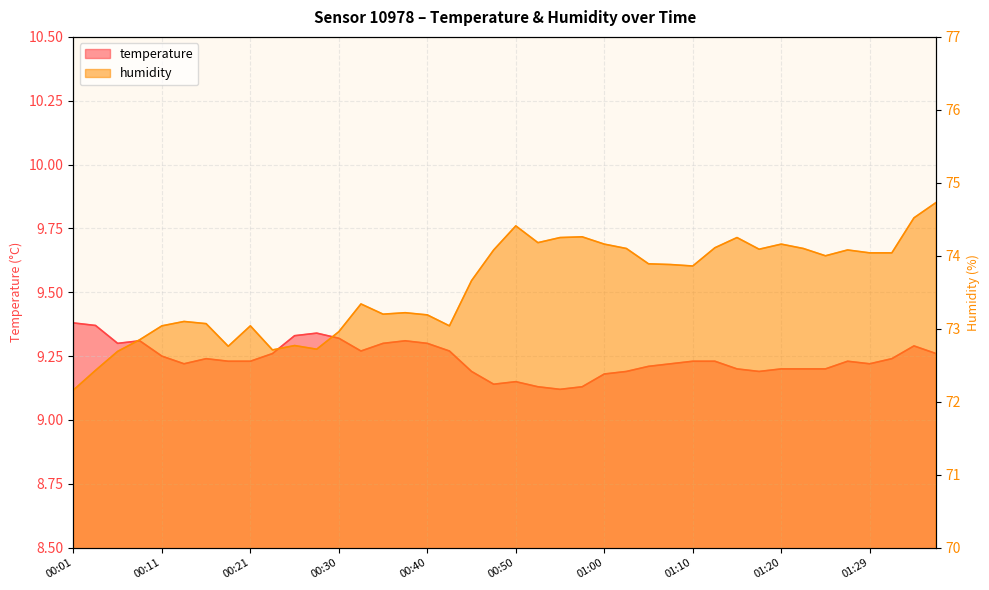

Reading right to left, transcribe all the data shown in this chart.

temperature: 9.3	9.3	9.2	9.2	9.2	9.2	9.2	9.2	9.2	9.2	9.2	9.2	9.2	9.2	9.2	9.2	9.1	9.1	9.1	9.2	9.1	9.2	9.3	9.3	9.3	9.3	9.3	9.3	9.3	9.3	9.3	9.2	9.2	9.2	9.2	9.2	9.3	9.3	9.4	9.4
humidity: 74.7	74.5	74.0	74.0	74.1	74.0	74.1	74.2	74.1	74.2	74.1	73.9	73.9	73.9	74.1	74.2	74.3	74.2	74.2	74.4	74.1	73.7	73.0	73.2	73.2	73.2	73.3	73.0	72.7	72.8	72.7	73.0	72.8	73.1	73.1	73.0	72.8	72.7	72.4	72.2